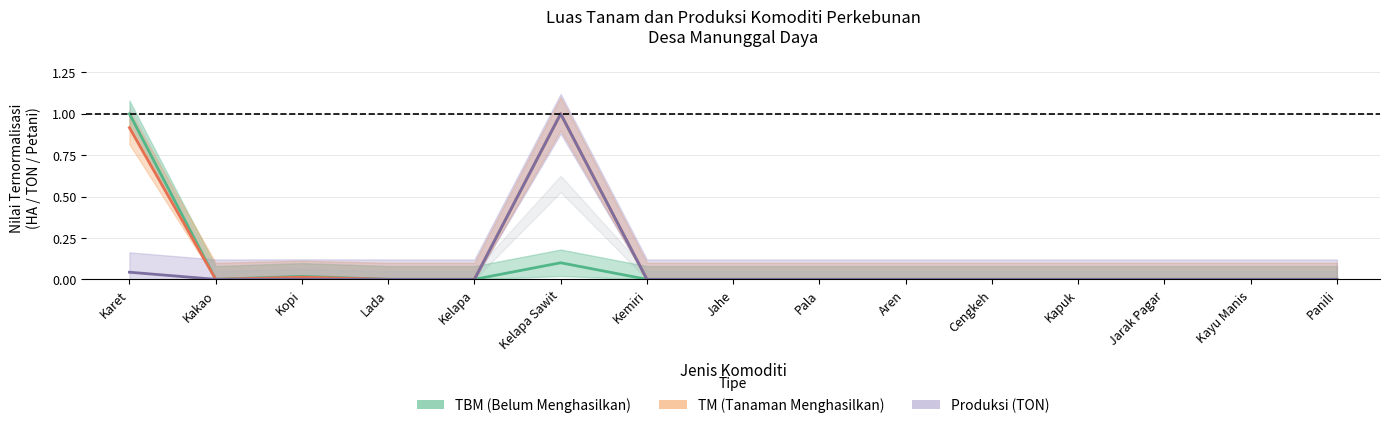

True or false: TBM (Belum Menghasilkan) and TM (Tanaman Menghasilkan) cross at least once.

False